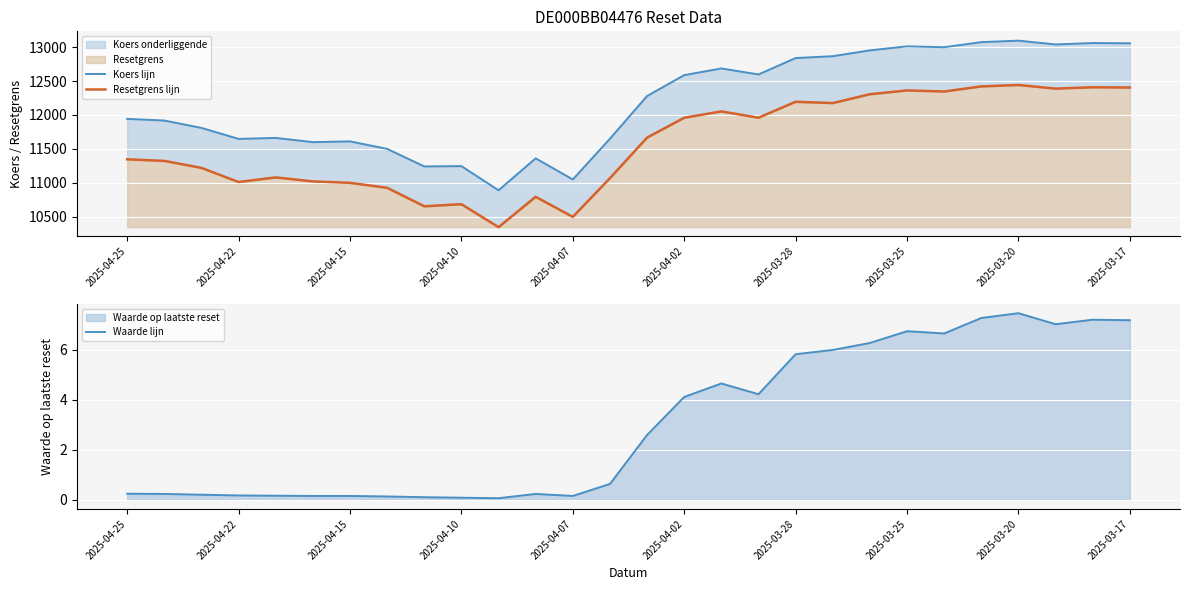

True or false: Waarde lijn and Resetgrens lijn cross at least once.

False